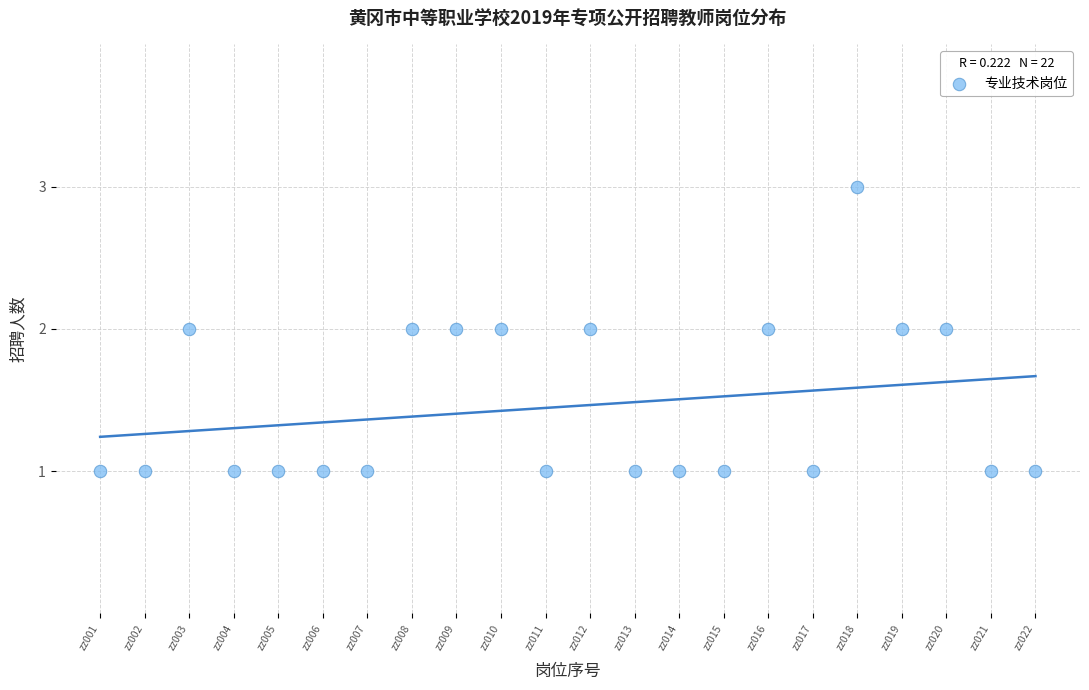

What is the range of X values (max minus min)?

21